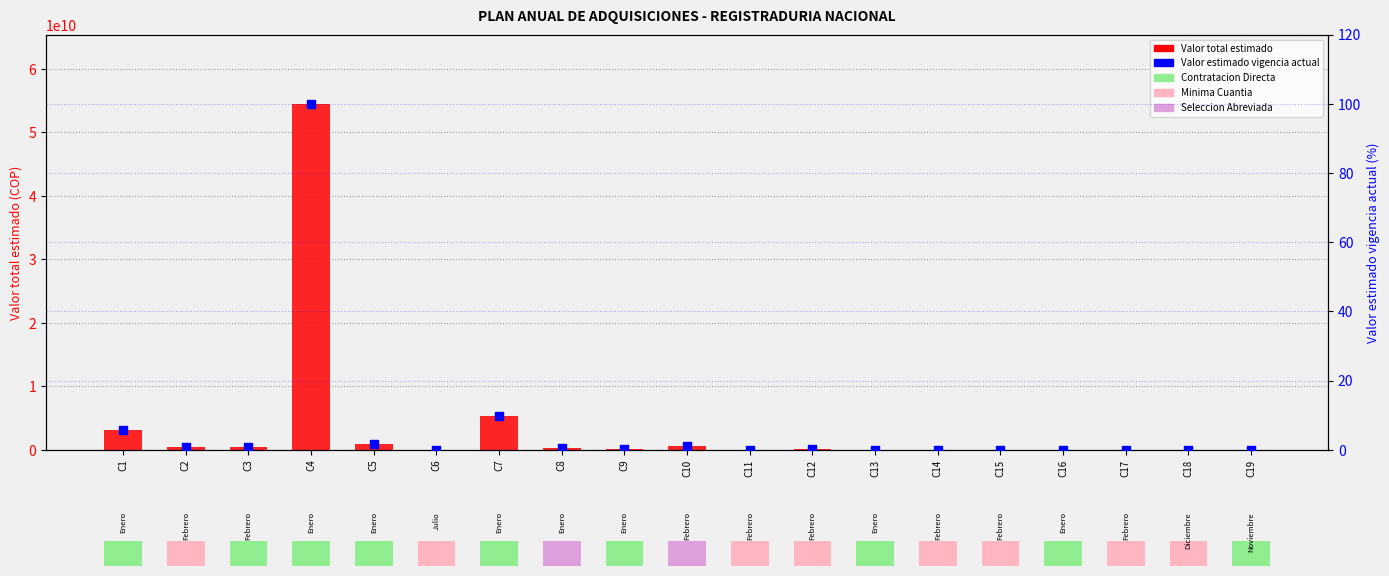

Which series contains the lowest Y value?

Valor estimado vigencia actual